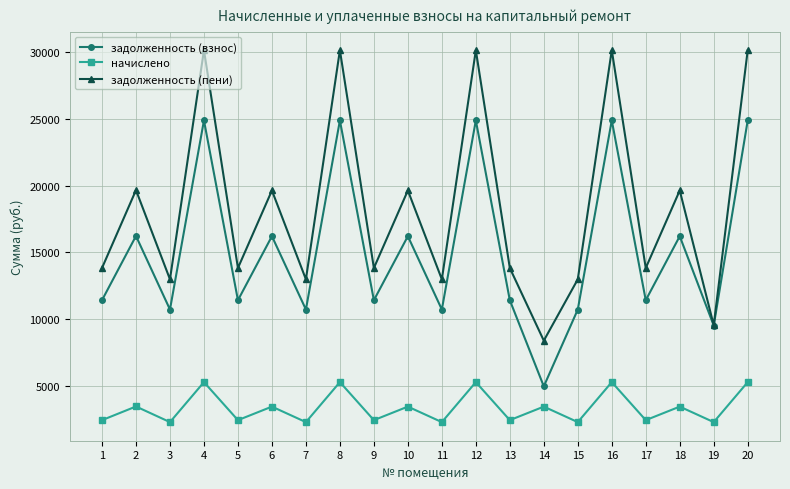

Count the number of categories in the chart.

20